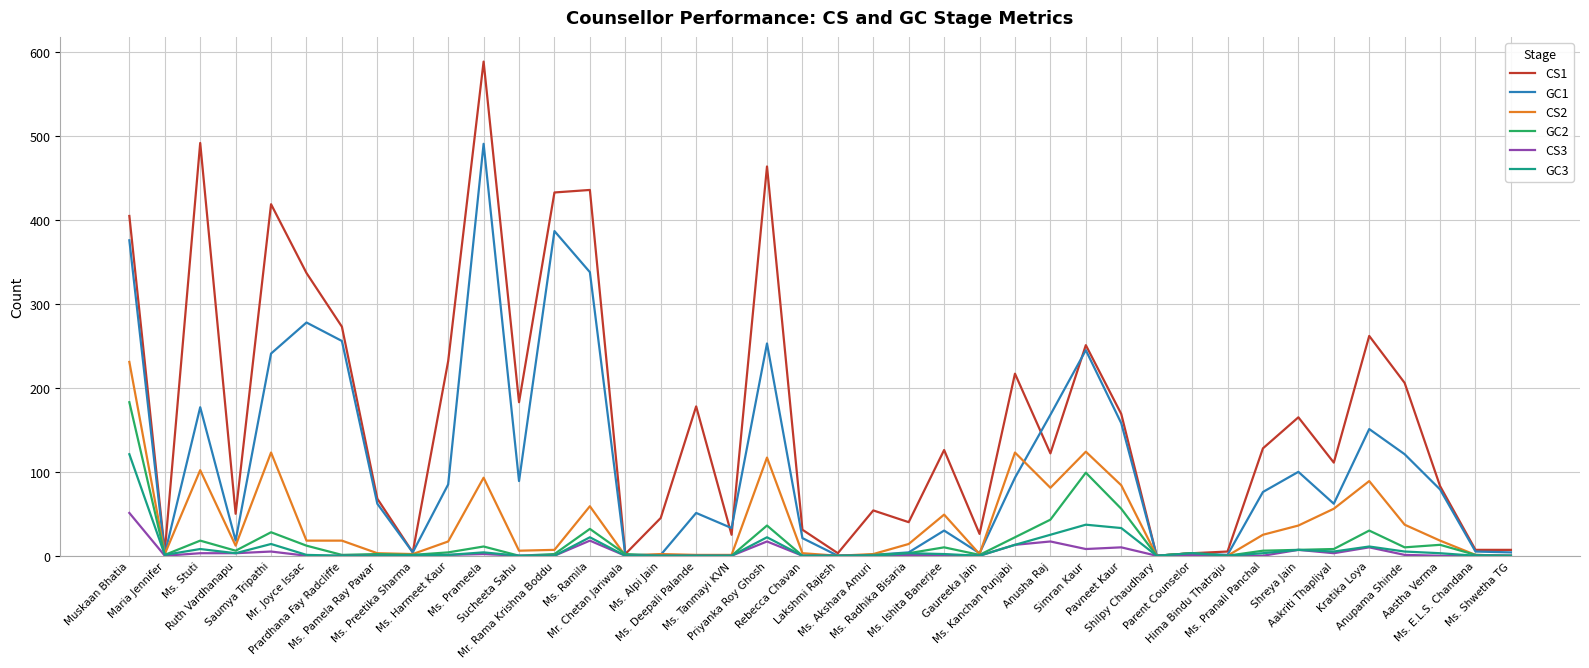

Rank the series by their maximum value, from lowest to highest.

CS3, GC3, GC2, CS2, GC1, CS1